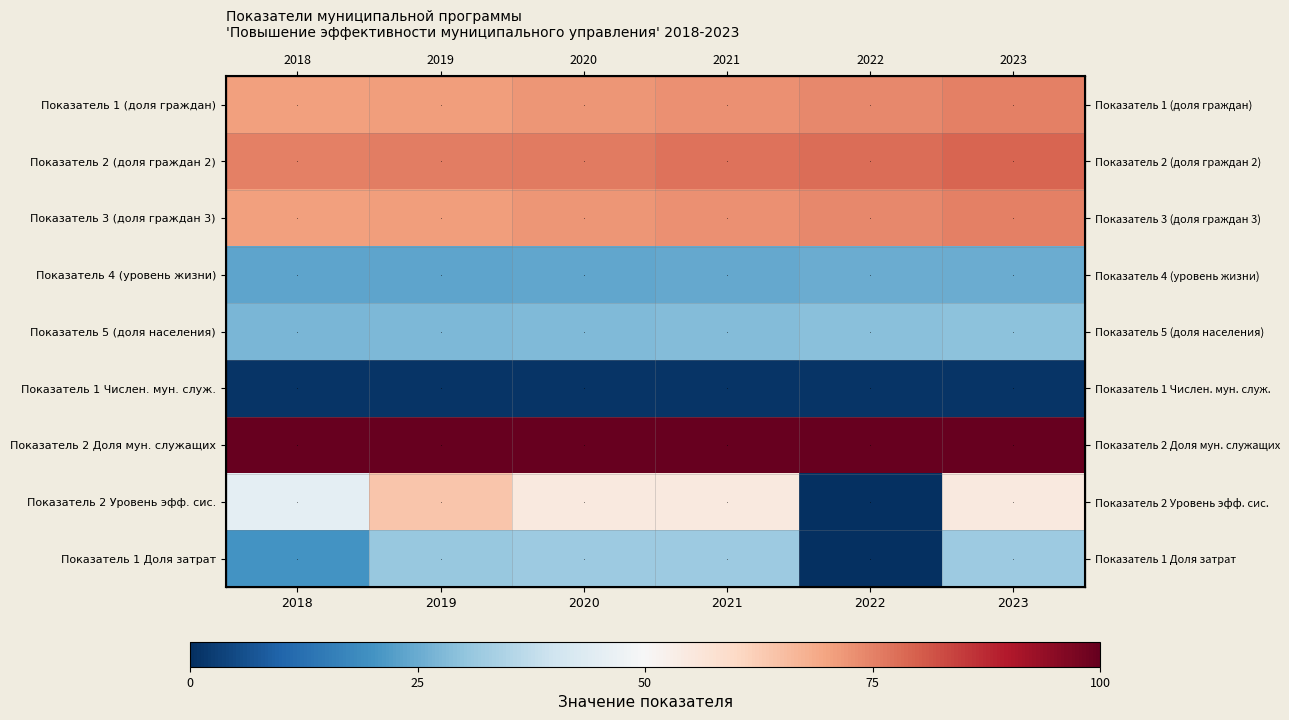

Where is Показатель 2 (доля граждан 2) nearest to the value 0?

2018